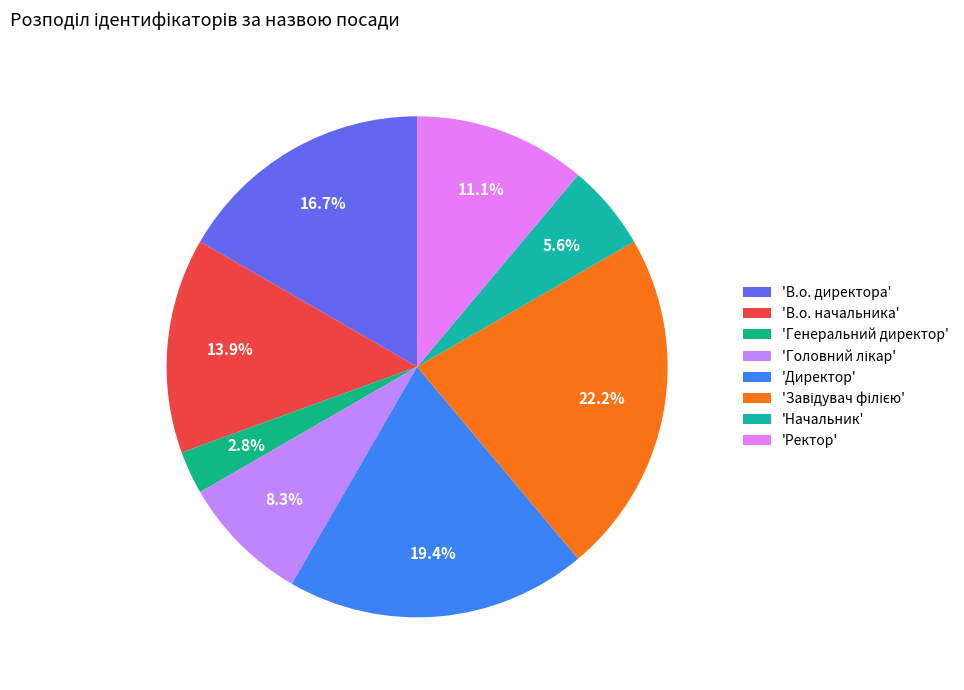

Count the number of slices in the pie.

8